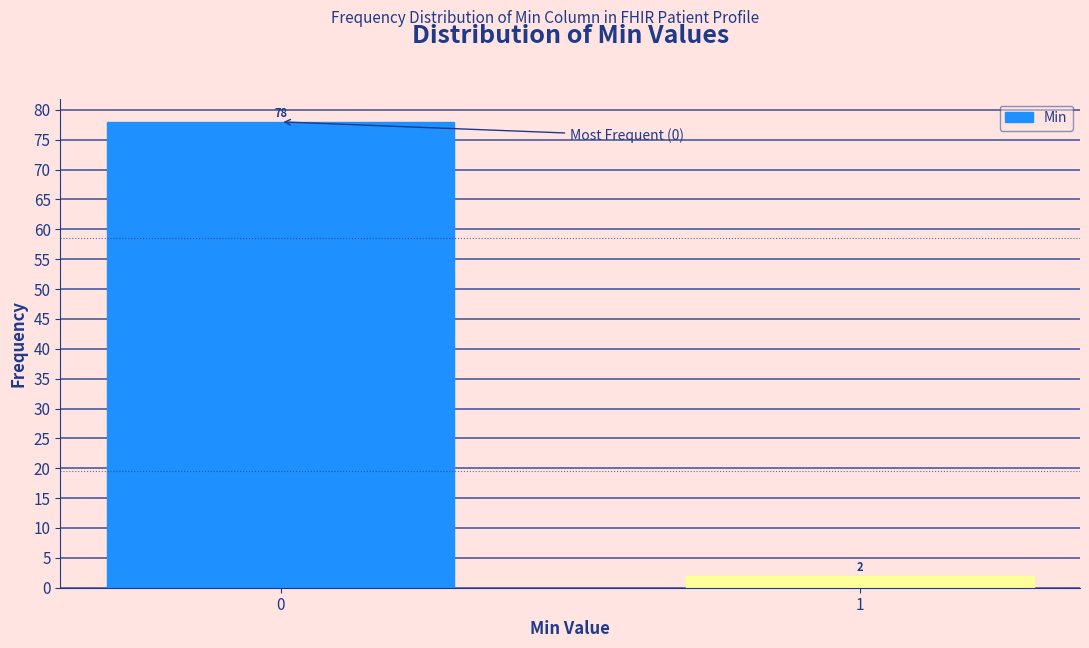

Reading right to left, transcribe all the data shown in this chart.

1=2	0=78